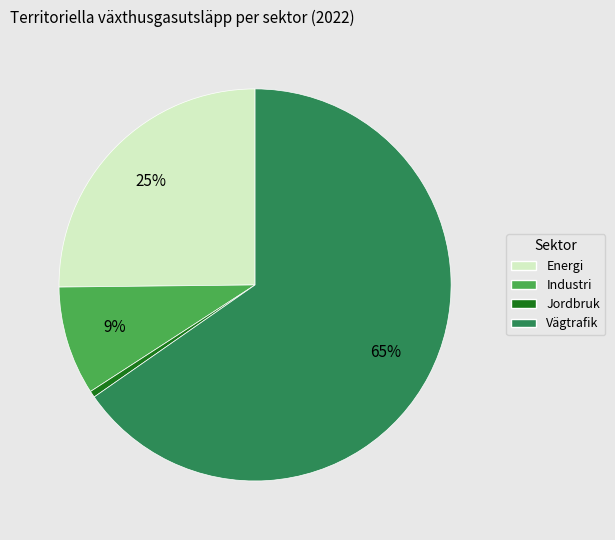

How many slices are in this pie chart?

4